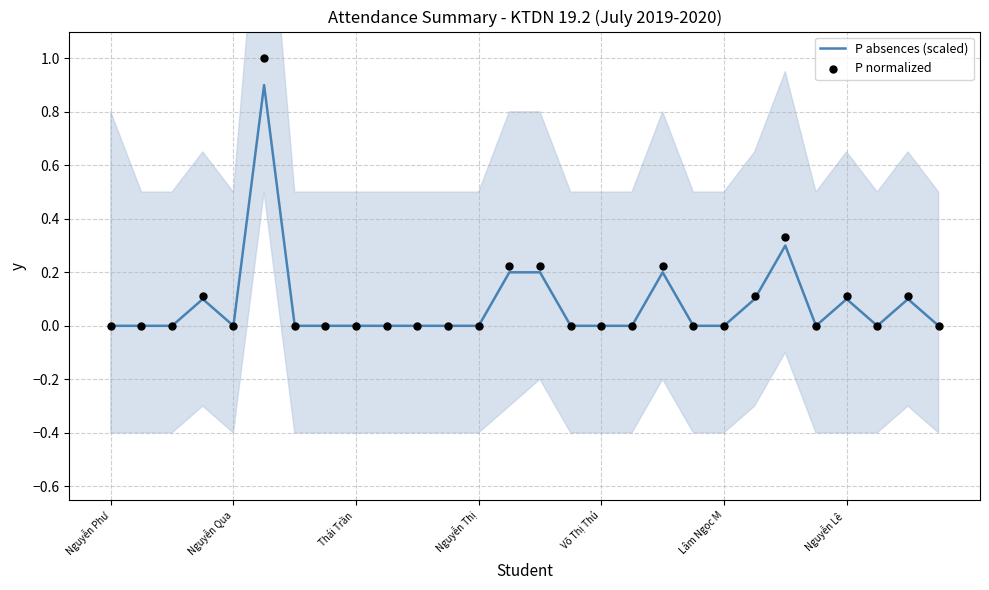

At how many categories does at least one series exceed 0?

9